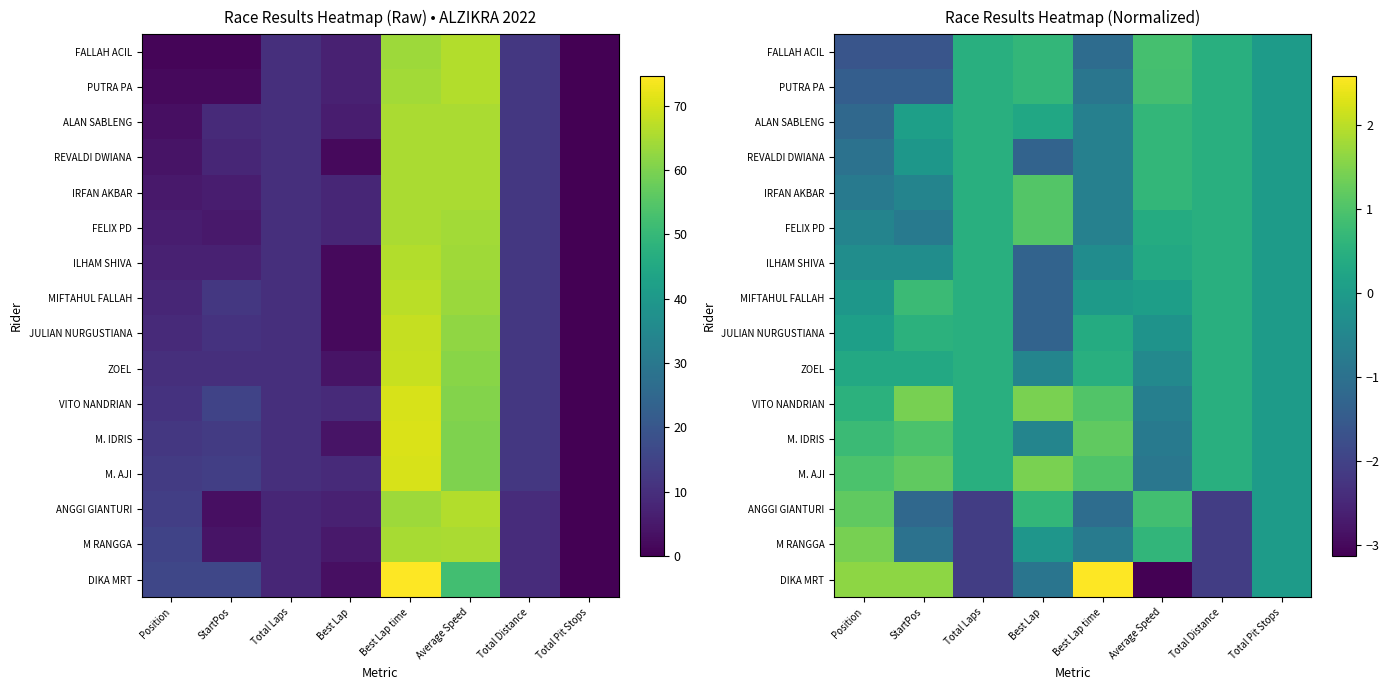

Which label corresponds to the smallest value in the chart?

Average Speed